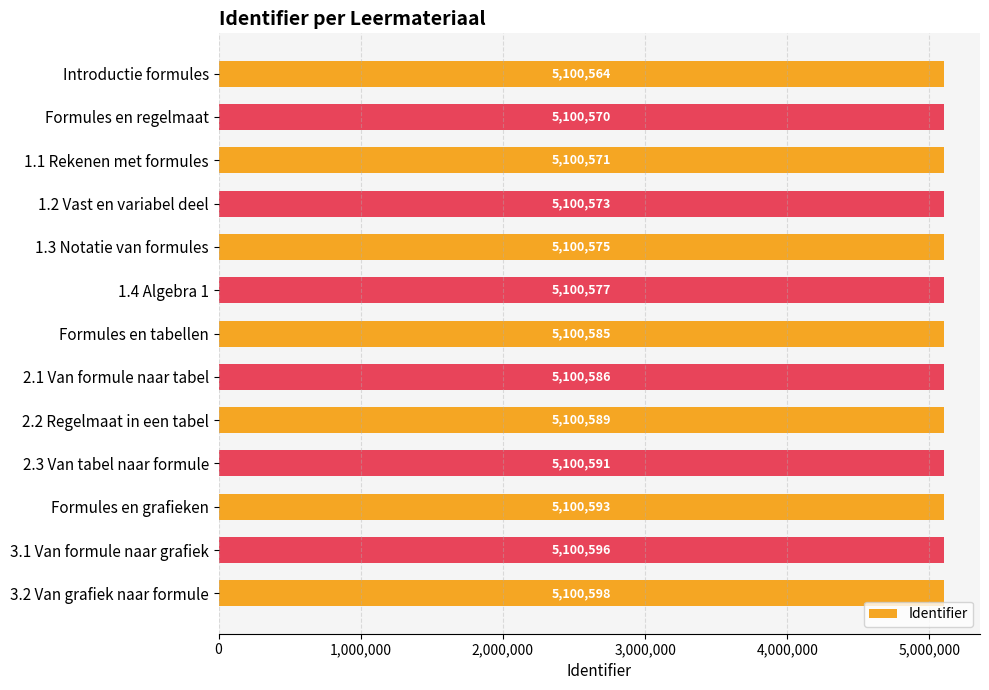

What is the change in value from Introductie formules to 1.2 Vast en variabel deel?

+9